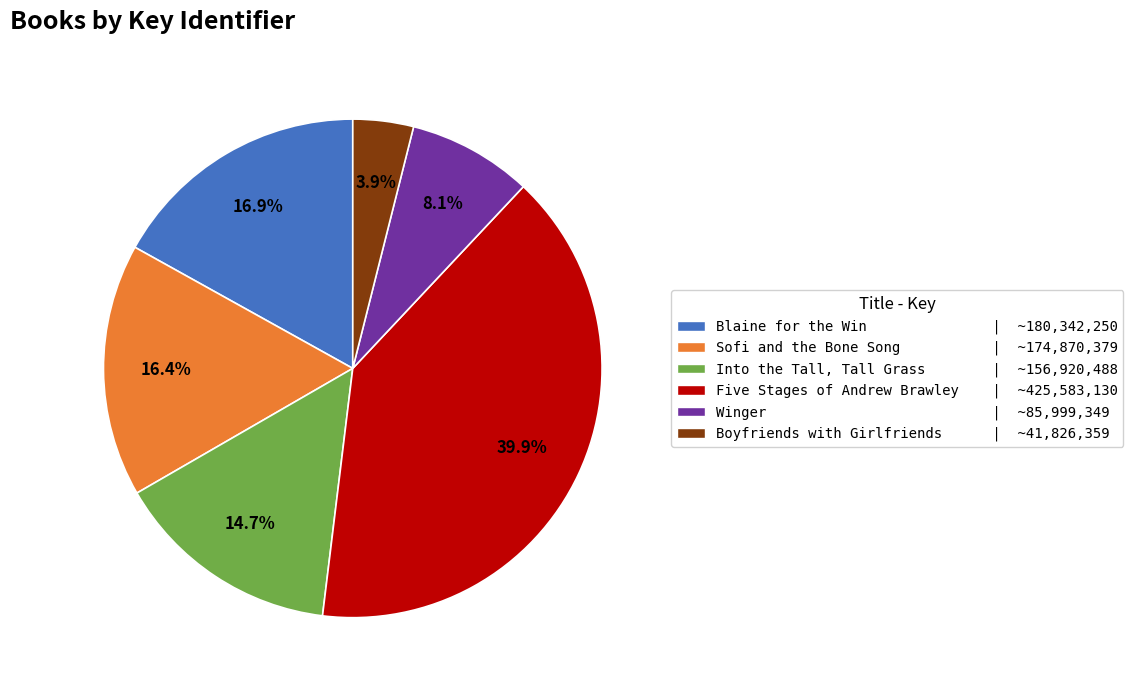

Combined, what portion of the pie is Boyfriends with Girlfriends and Sofi and the Bone Song?

20.3%